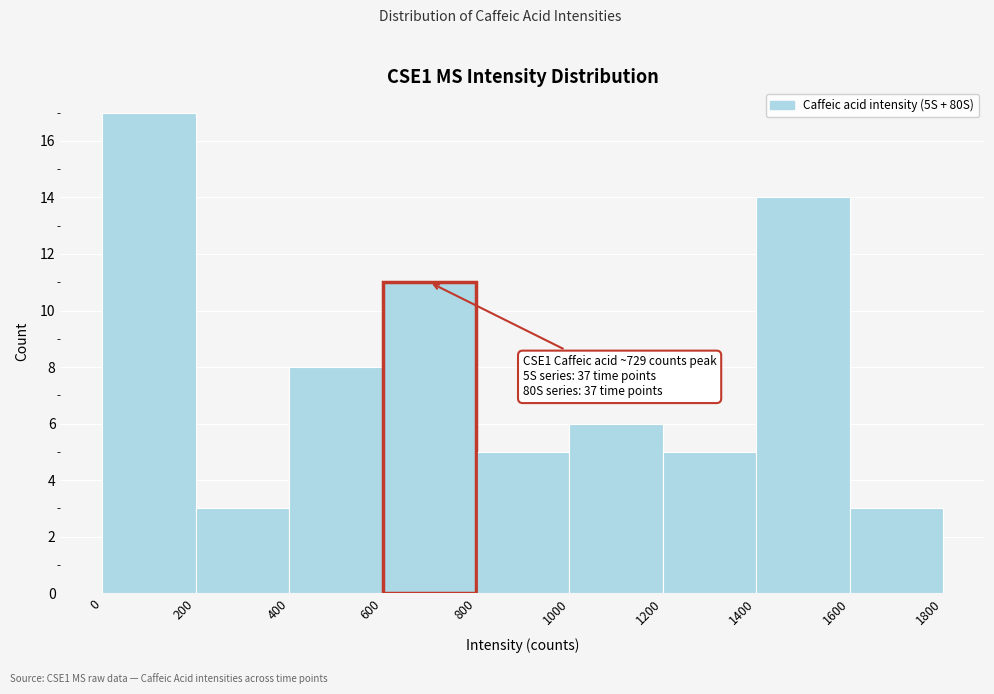

Over which range of the x-axis is the bar tallest?

0 to 200